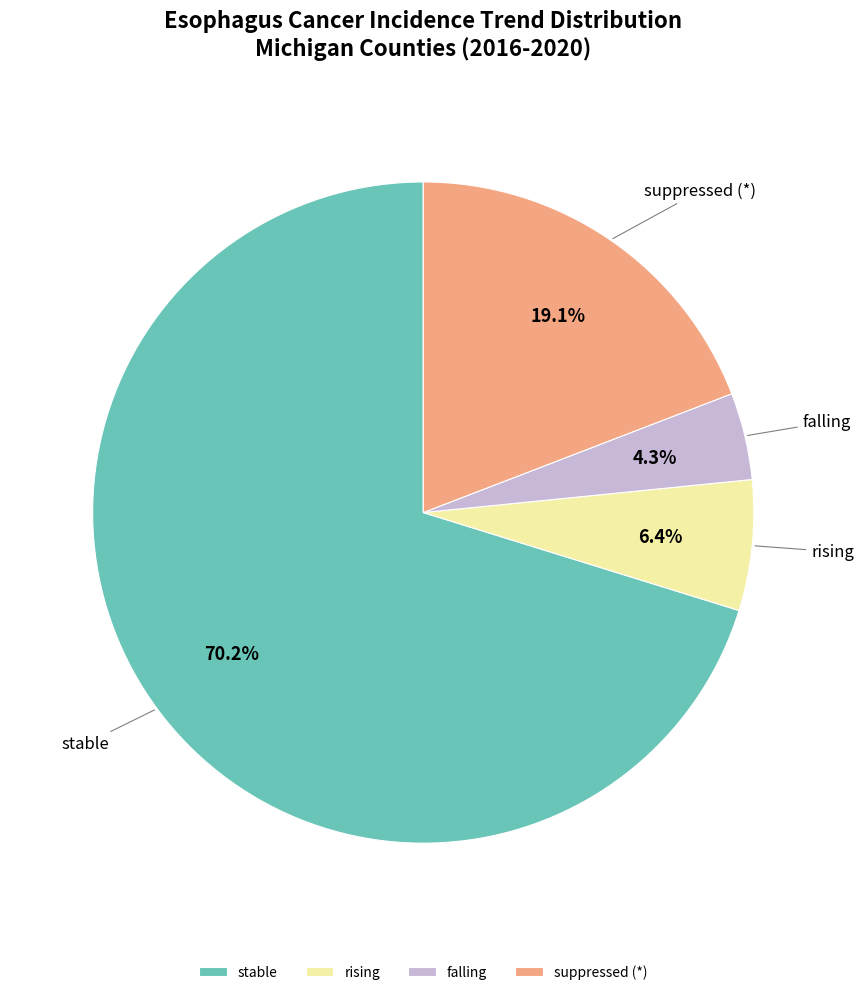

Does falling account for over 50% of the chart?

No